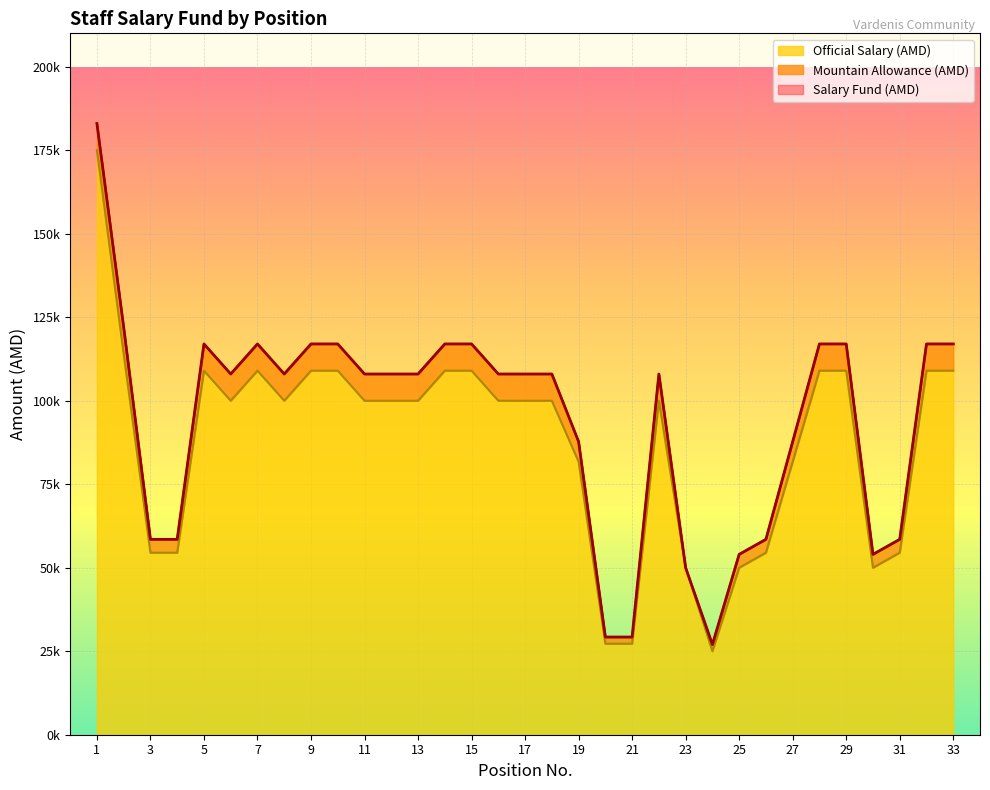

Which series has the widest spread of values?

Salary Fund (AMD)